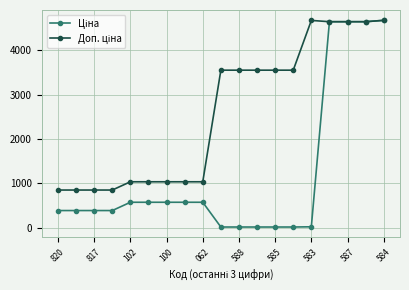

At how many categories does at least one series exceed 3926?

5